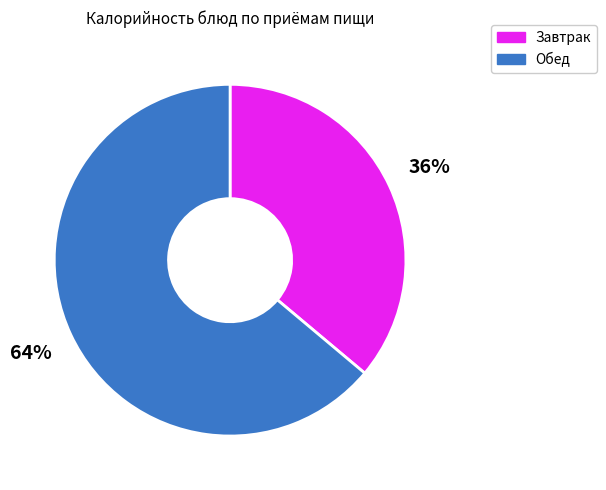

Is there any slice that represents more than half of the pie?

Yes